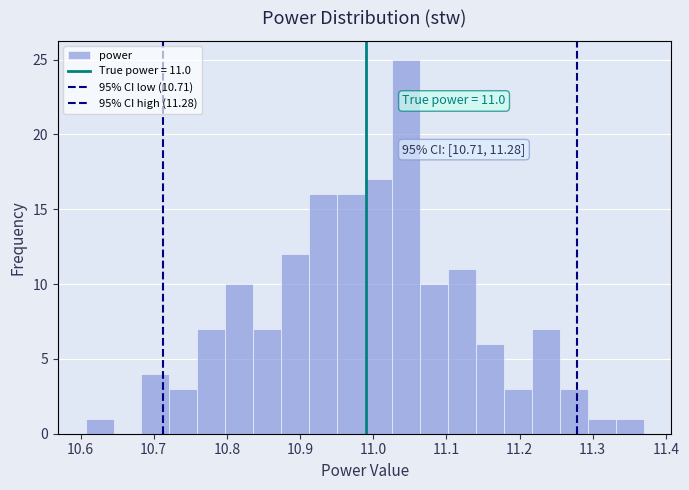

Around what value on the x-axis is the tallest bar? Give the approximate position of its centre, as read against the axis.

11.05